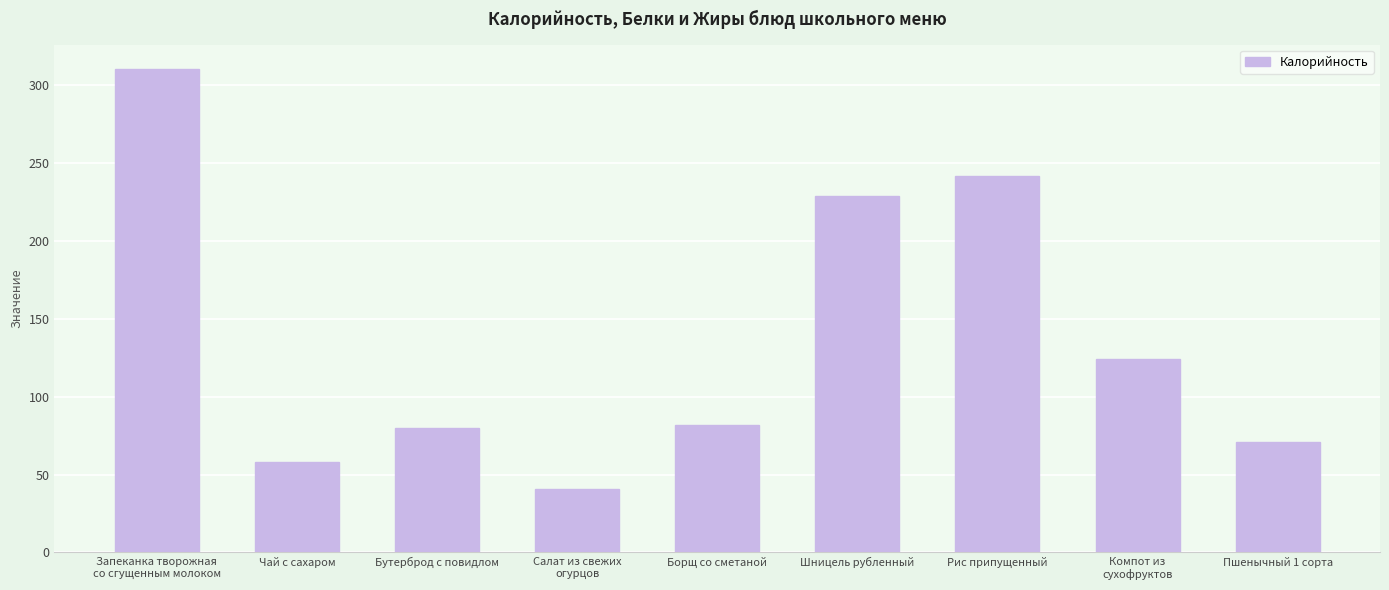

What is the value of the 7th bar from the left?

241.5